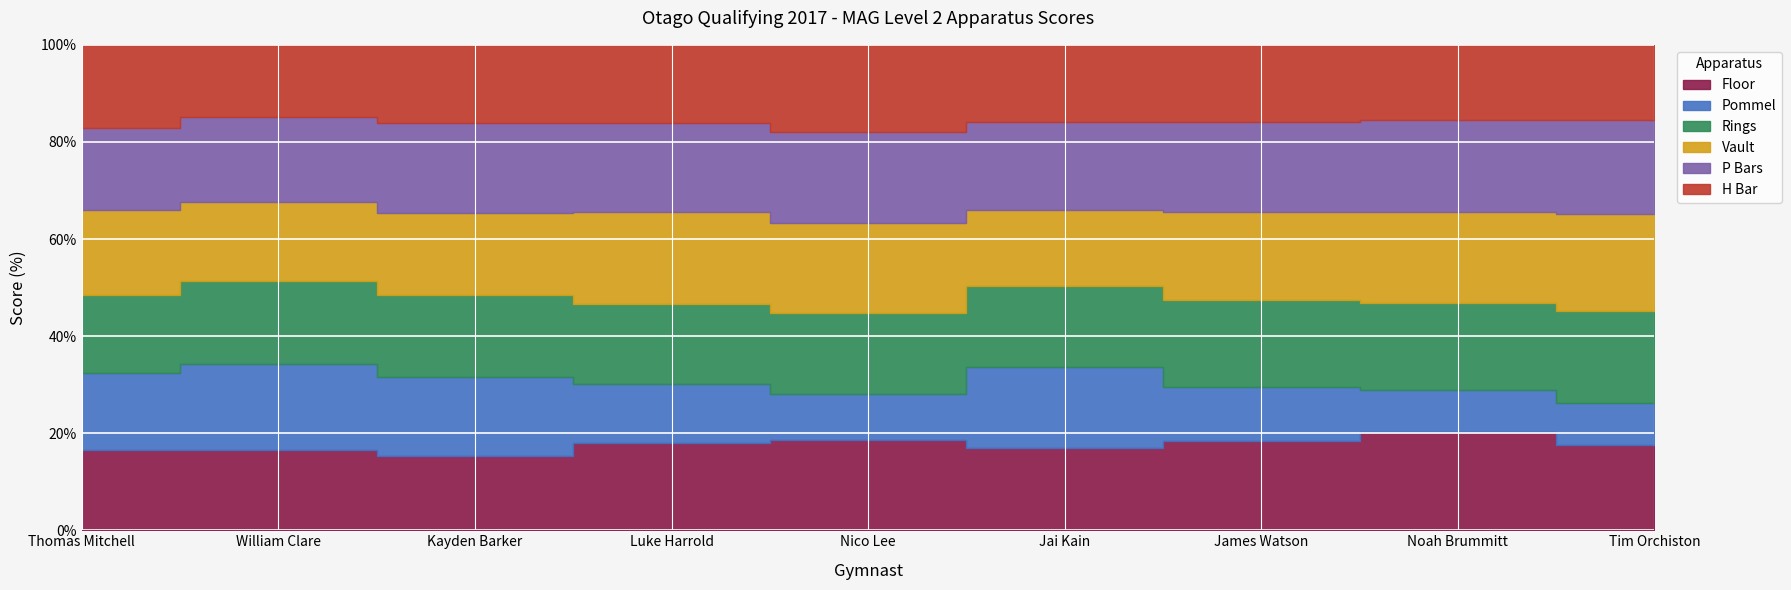

What is the approximate value of Rings at William Clare?

10.4